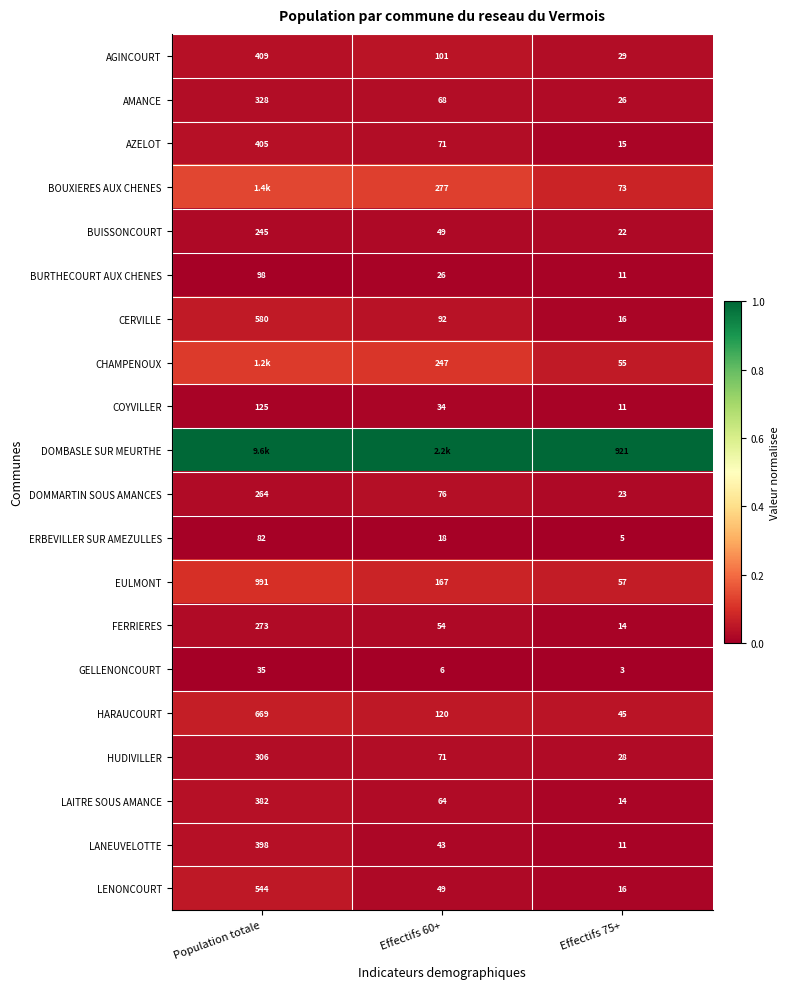

What is the total value across all series at Effectifs 75+?

1395.0